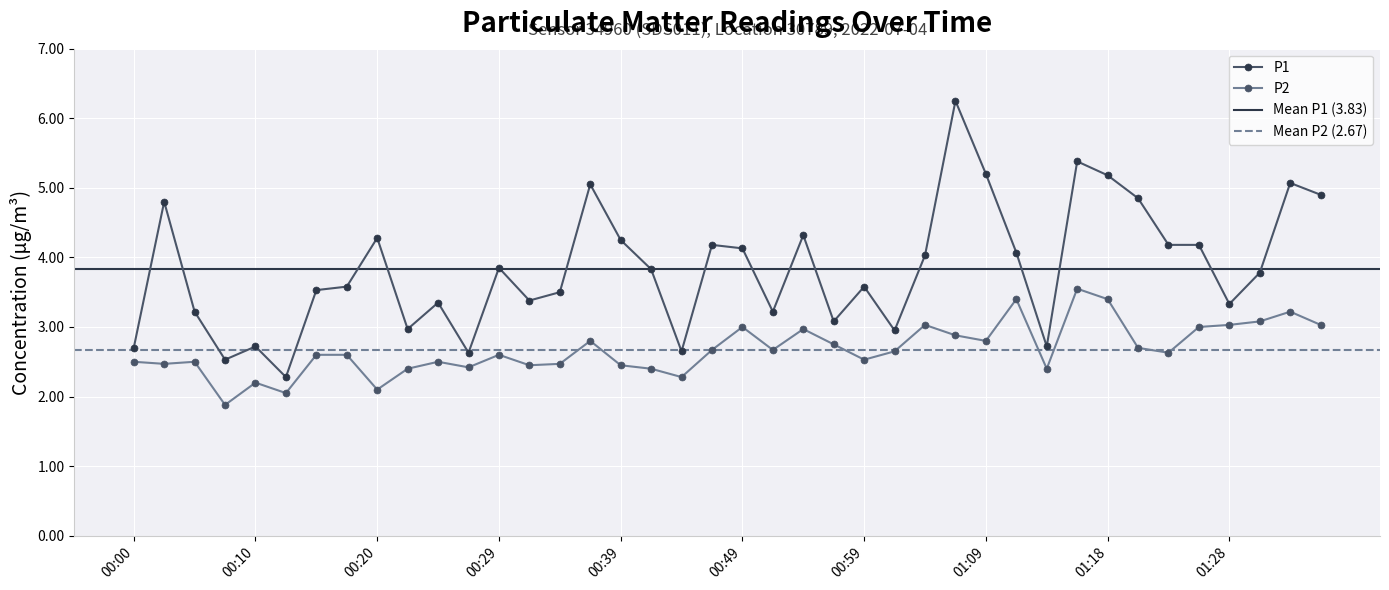

True or false: P2 and P1 cross at least once.

False